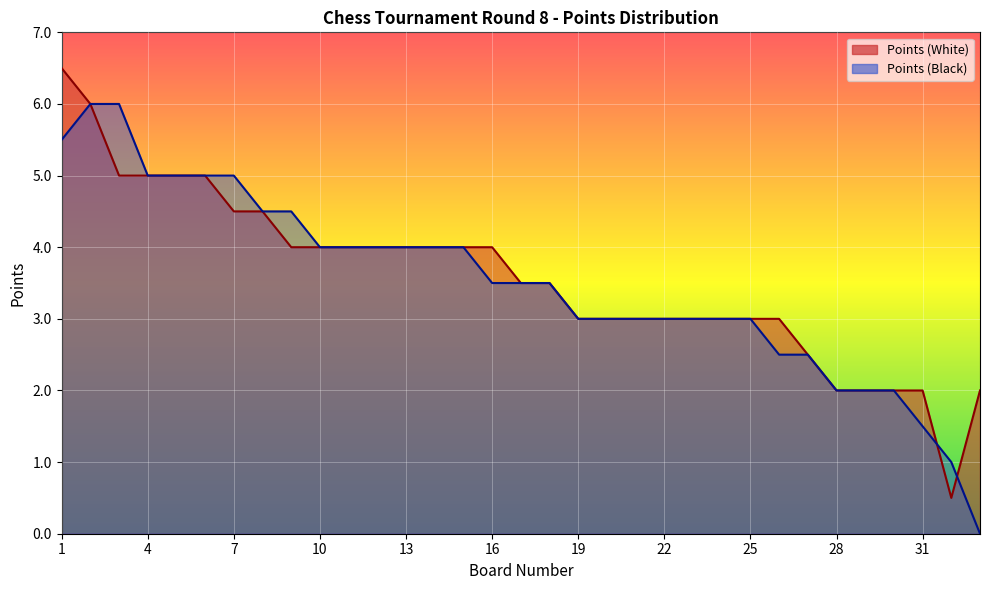

What is the total value across all series at 30?

4.0